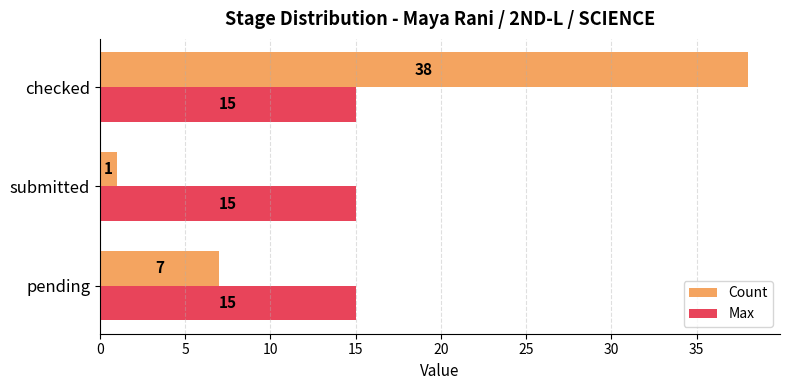

What is the average value of the Count series?

15